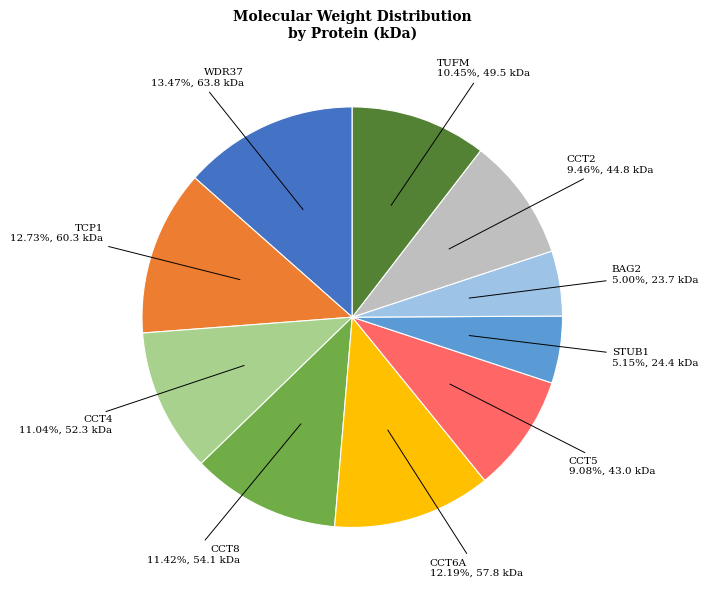

Does CCT4 account for over 50% of the chart?

No